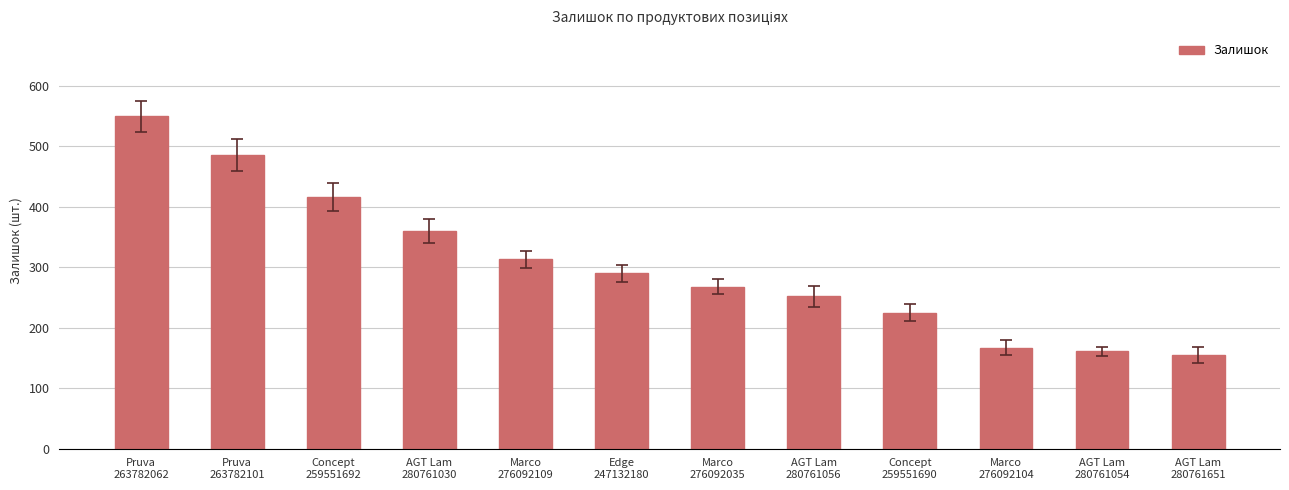

What is the label of the 3rd bar from the right?

Marco
276092104